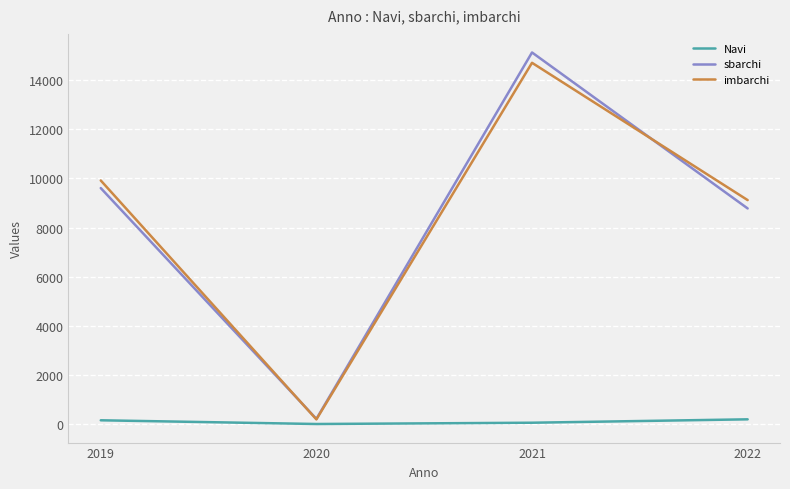

What is the sum of the Navi values at 2021 and 2019?

241